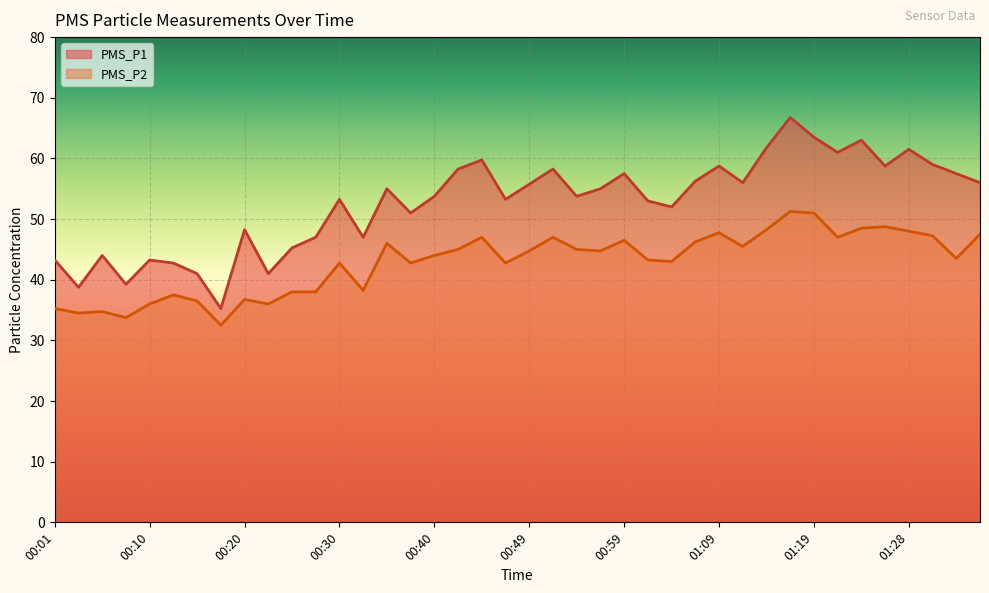

At how many categories does at least one series exceed 58?

12